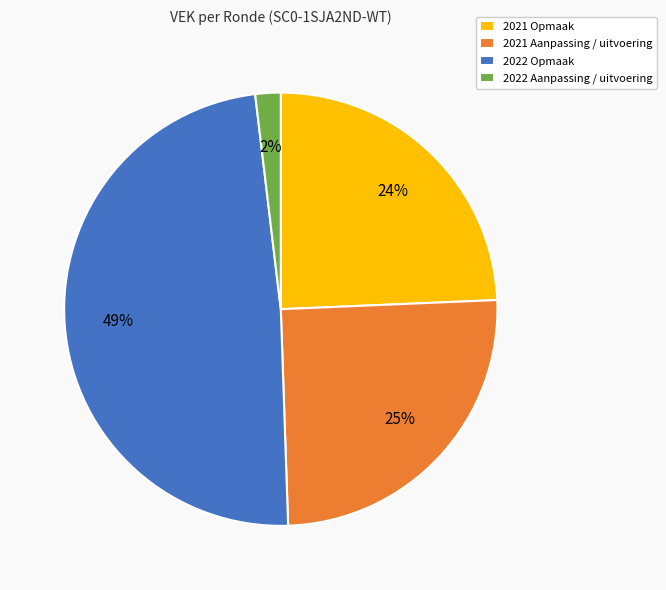

Is there any slice that represents more than half of the pie?

No